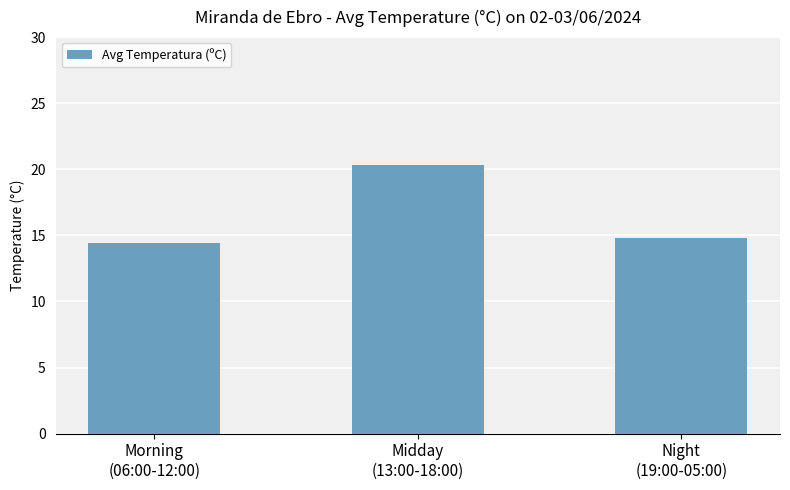

Where is the data nearest to the value 17?

Night
(19:00-05:00)